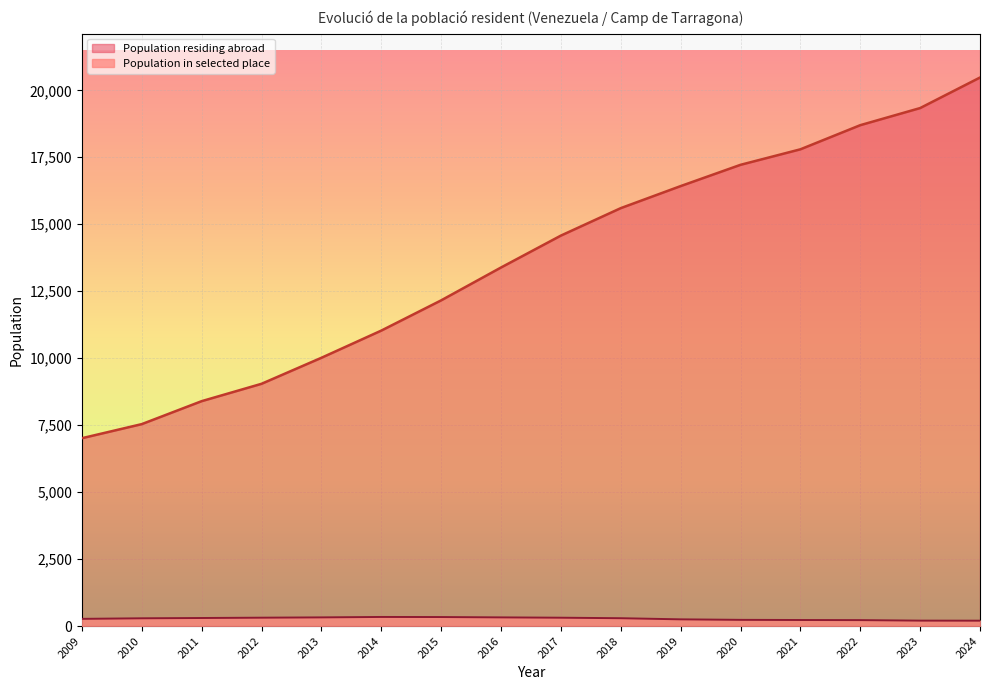

What is the value of the 4th point from the left?

9044